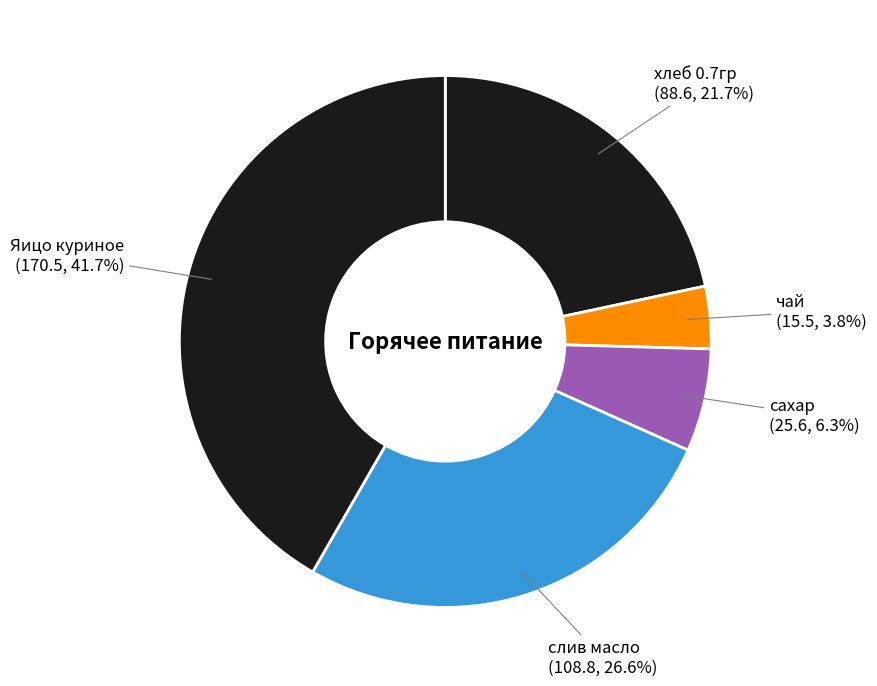

Does any single category account for the majority?

No